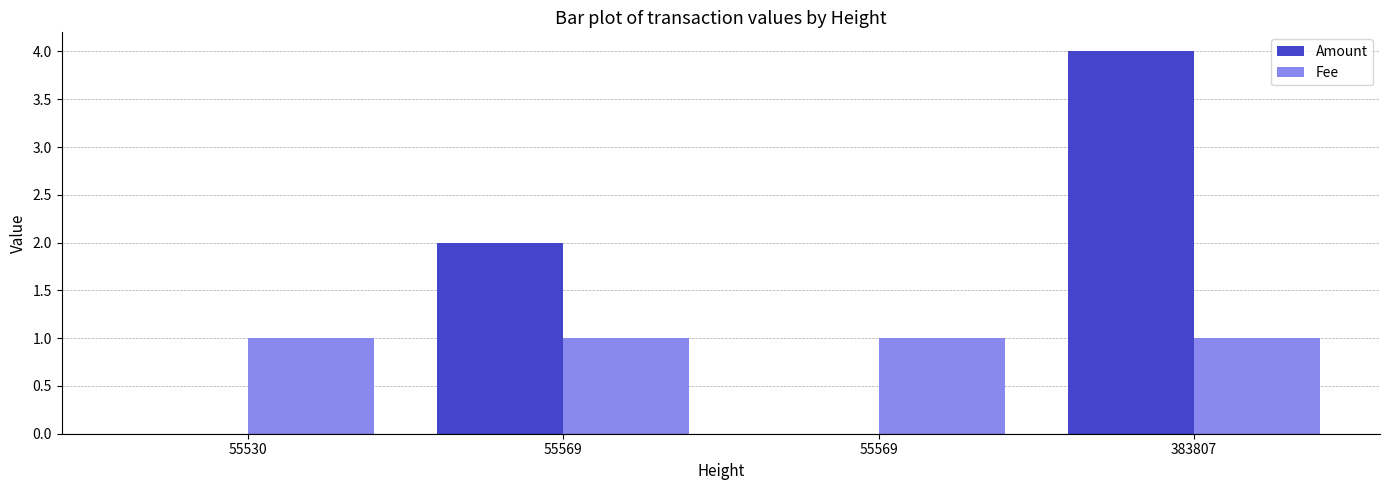

The Fee series shows 1 at 55569. True or false?

True